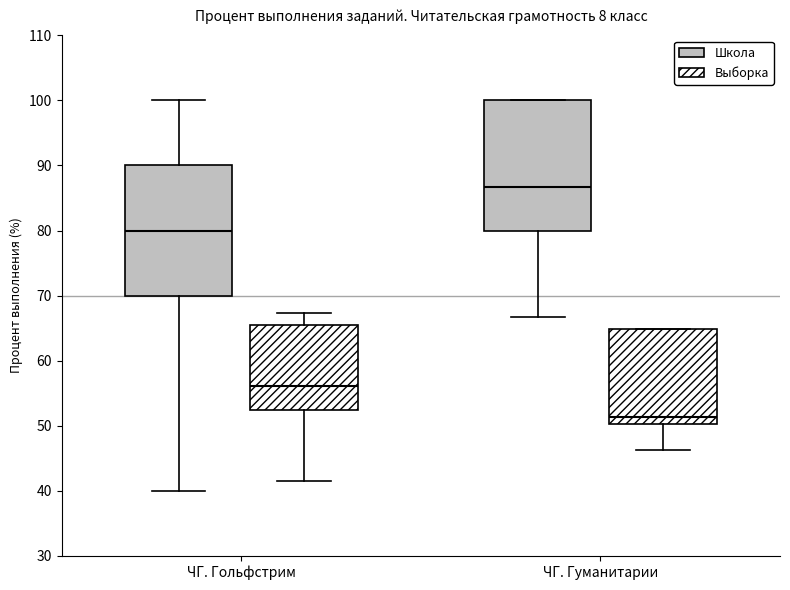

Which box has the highest median line?

ЧГ. Гуманитарии (Школа)